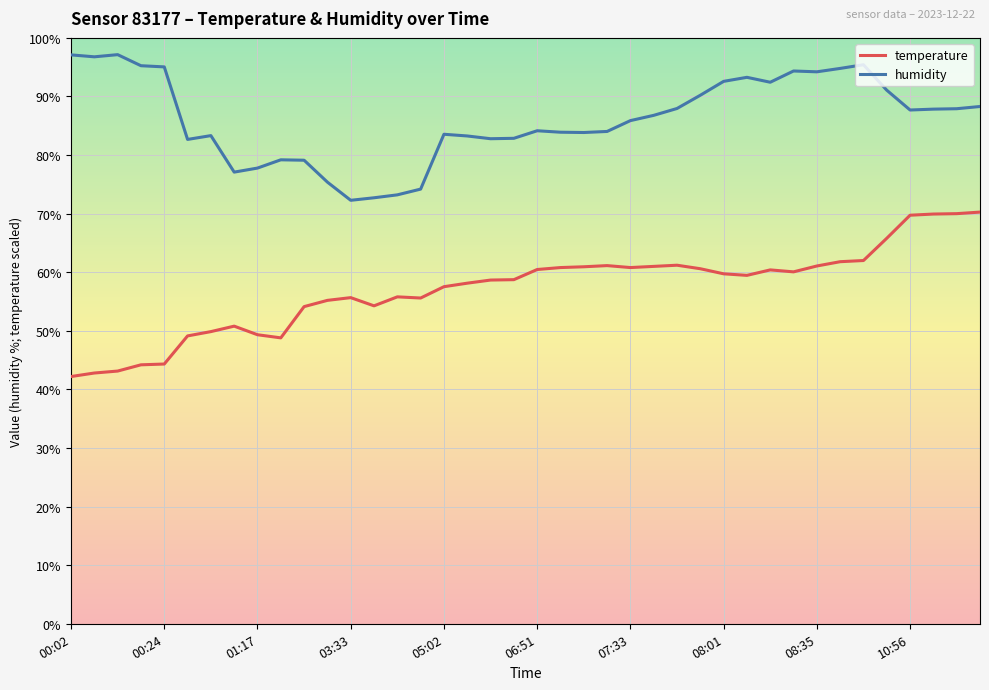

List the series in order of their peak value, lowest first.

temperature, humidity